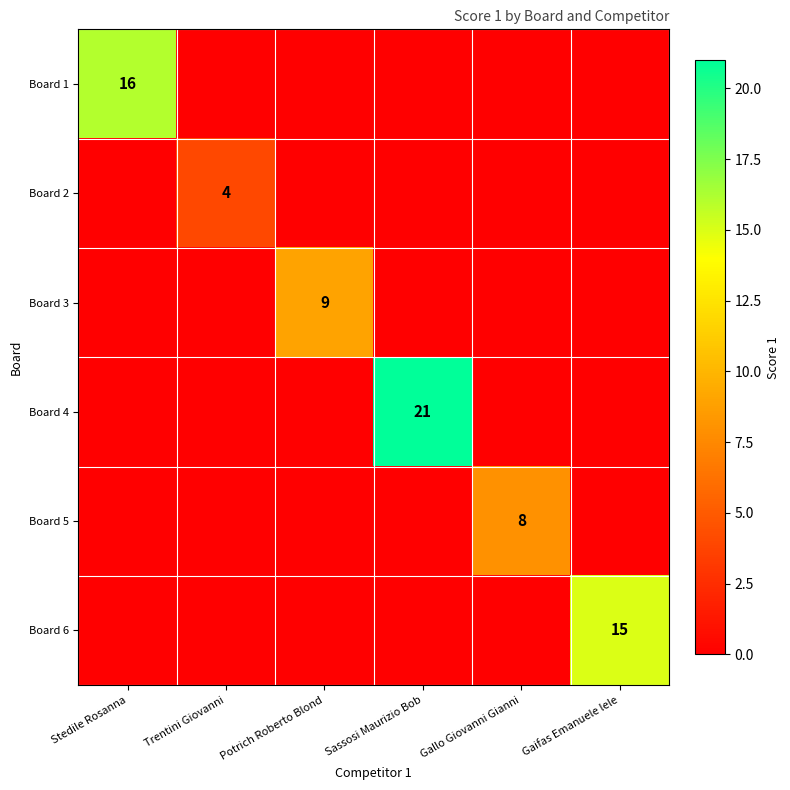

Between Sassosi Maurizio Bob and Trentini Giovanni, which is larger?

Sassosi Maurizio Bob